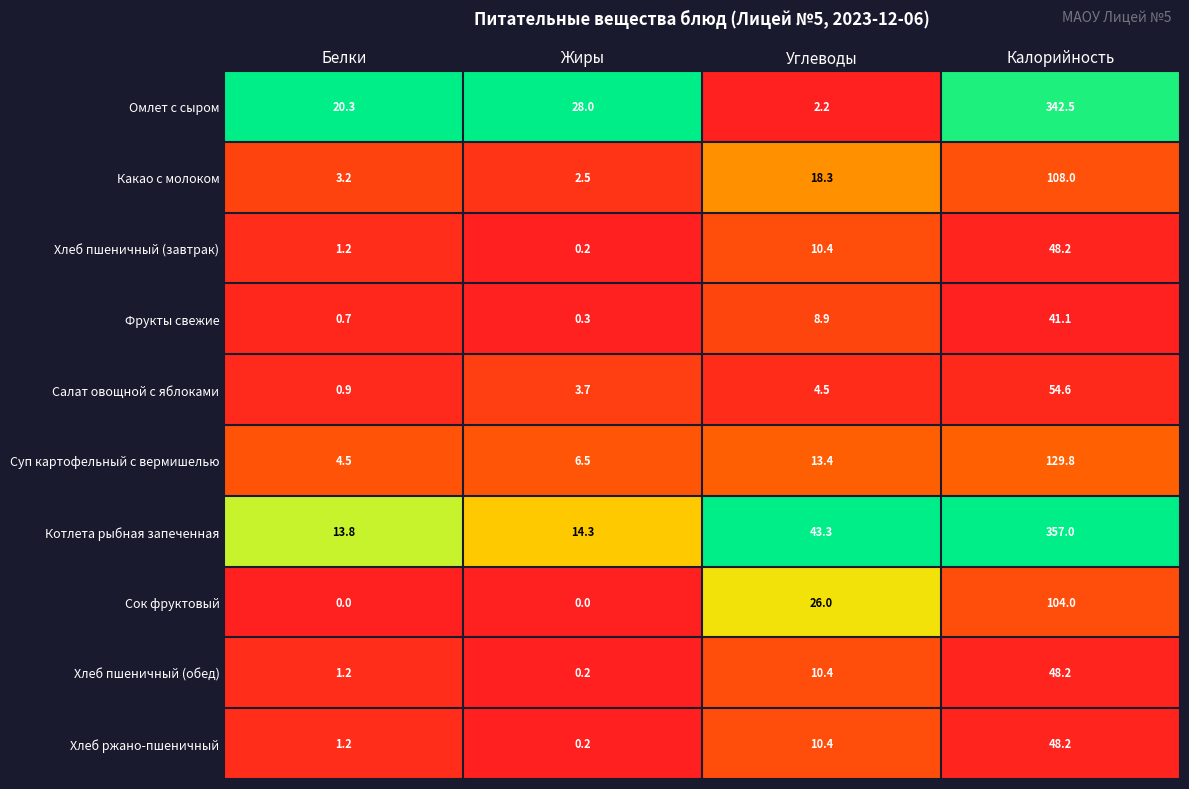

Is it true that Суп картофельный с вермишелью equals 6.5 at Жиры?

True